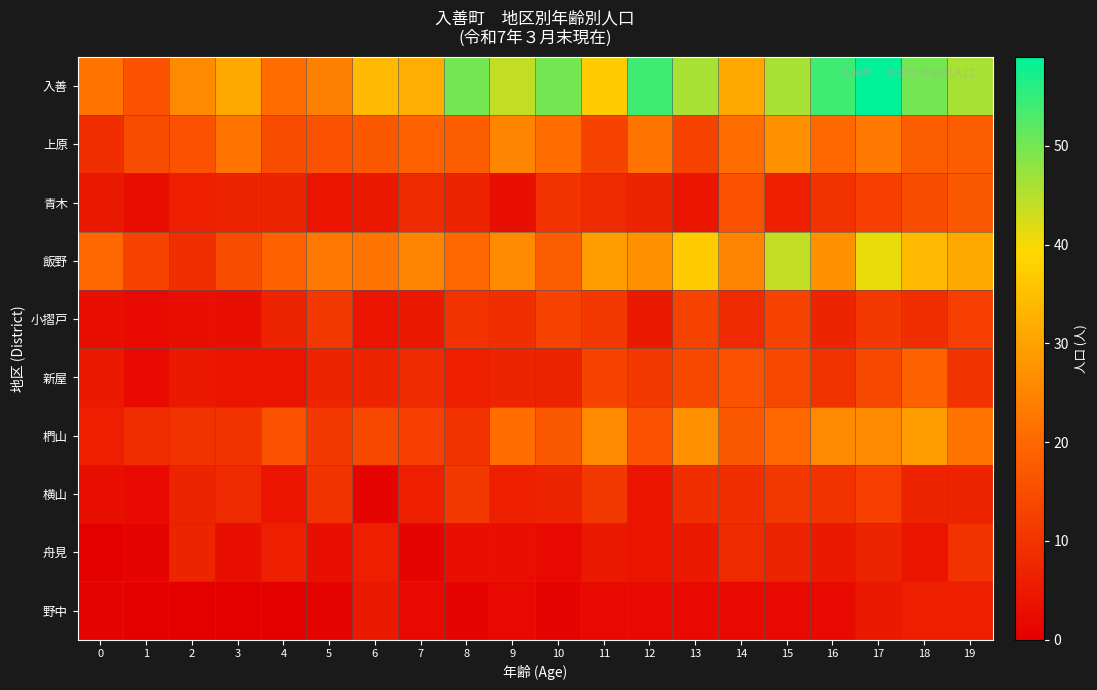

At 2, list the series in order from largest to smallest.

入善, 上原, 椚山, 飯野, 横山, 舟見, 青木, 新屋, 小摺戸, 野中